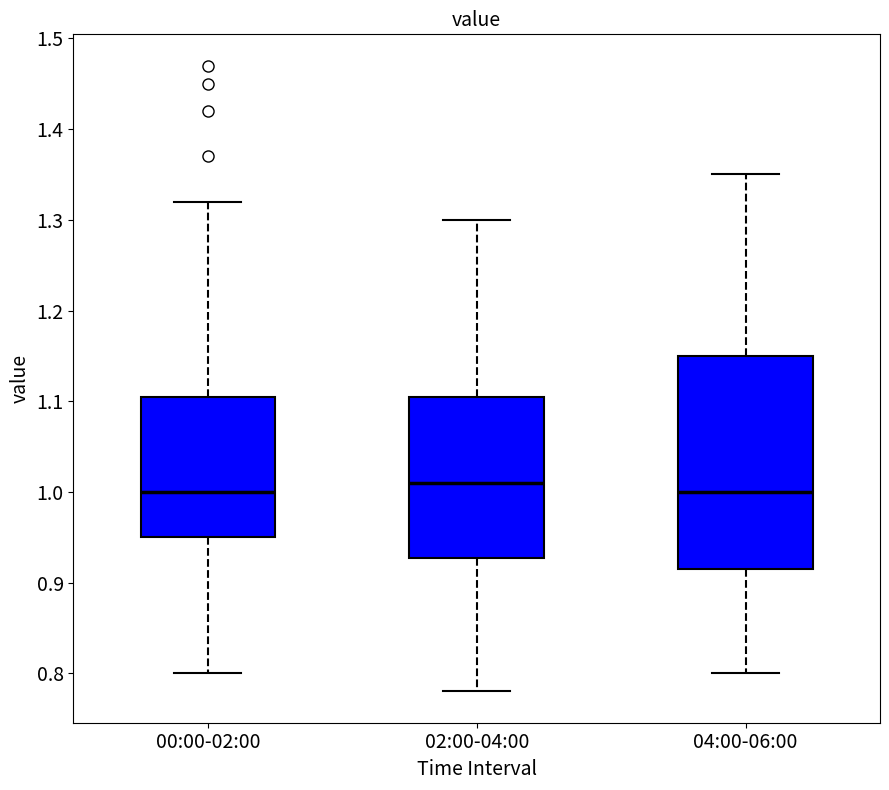

Reading left to right, transcribe this box plot: for each box, give where its median line is, the range the box spans, and where its two whiskers end, as read against the y-axis. The values are not printed on the chart, so give them approximately, as read against the axis.

00:00-02:00: median 1.00, box 0.95 to 1.11, whiskers 0.80 to 1.32
02:00-04:00: median 1.01, box 0.93 to 1.11, whiskers 0.78 to 1.30
04:00-06:00: median 1.00, box 0.92 to 1.15, whiskers 0.80 to 1.35